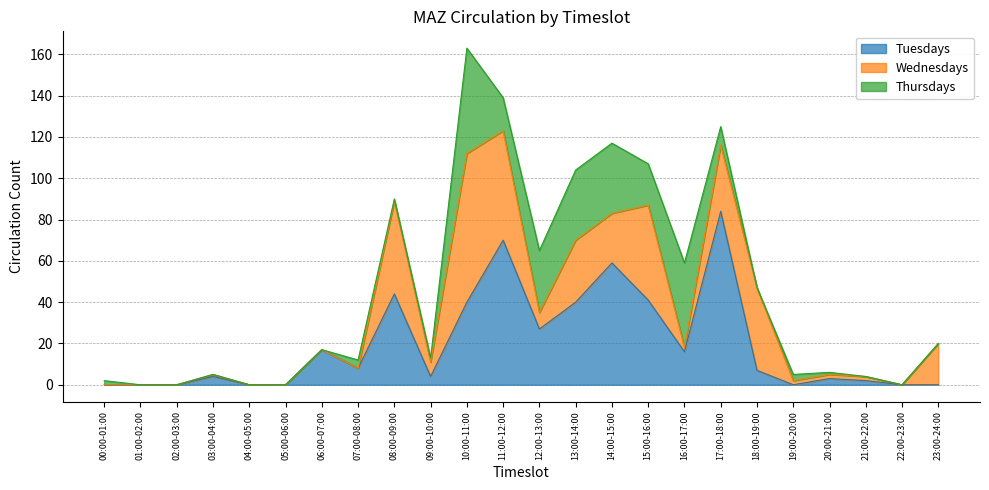

What is the difference between the second highest and second lowest values in the Wednesdays series?

53